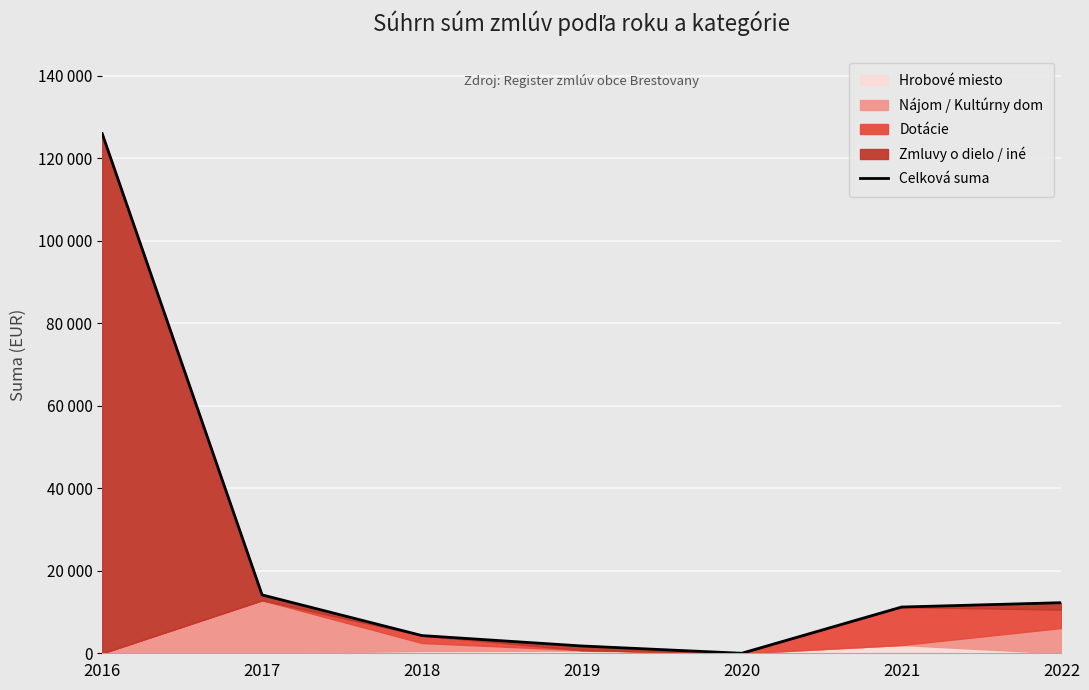

How many categories are shown in the chart?

7